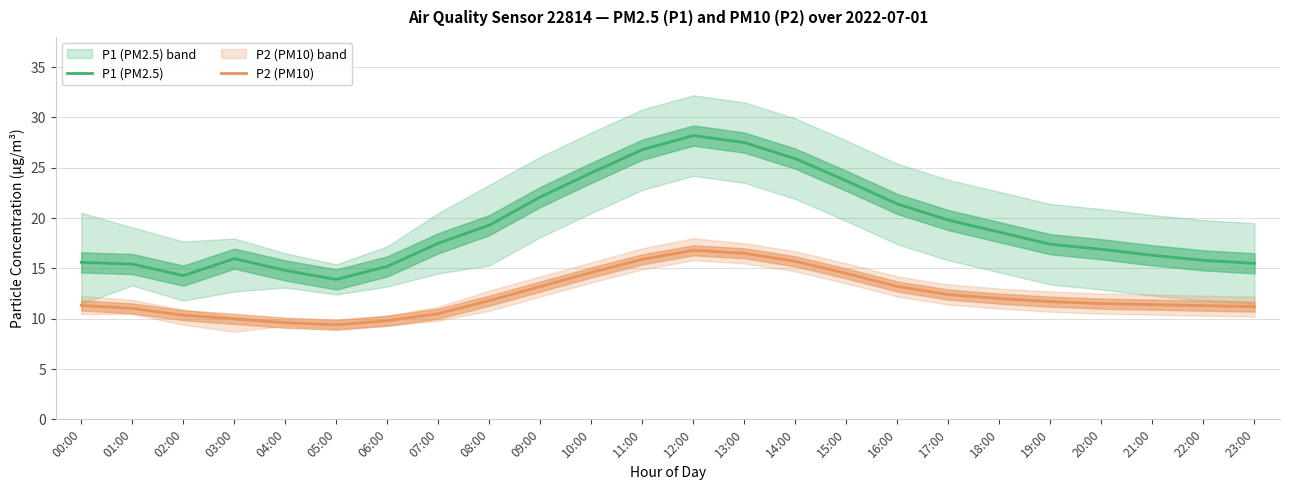

How many data points does each series have?

24